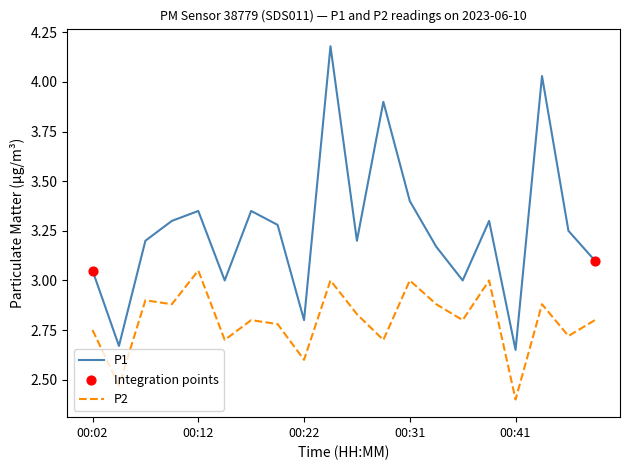

Which series has the largest total across all categories?

P1